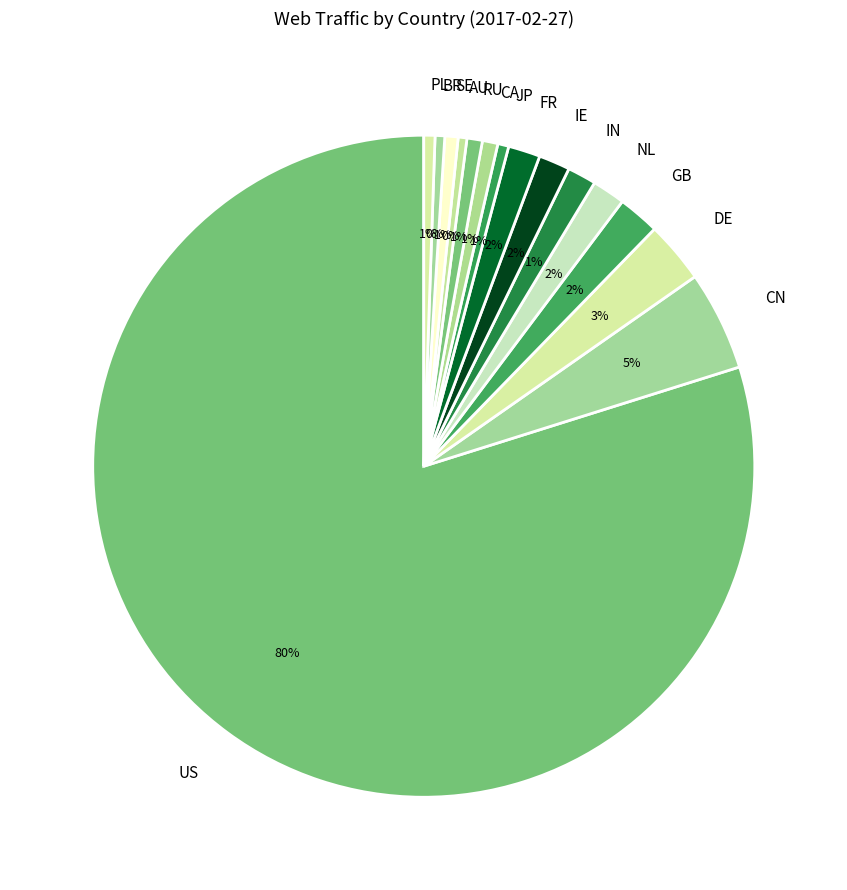

What is the largest slice in the pie chart?

US